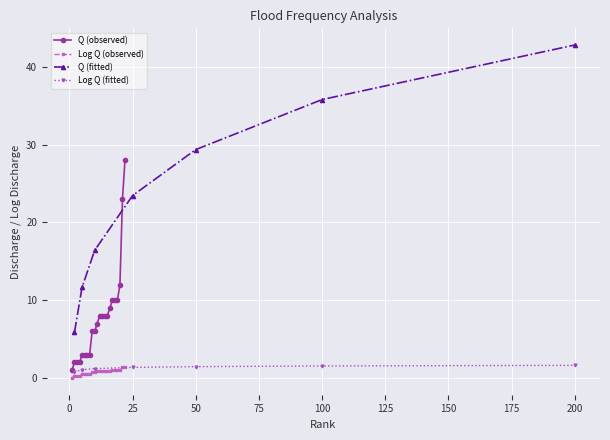

Is this an area chart (filled region under the line)?

No